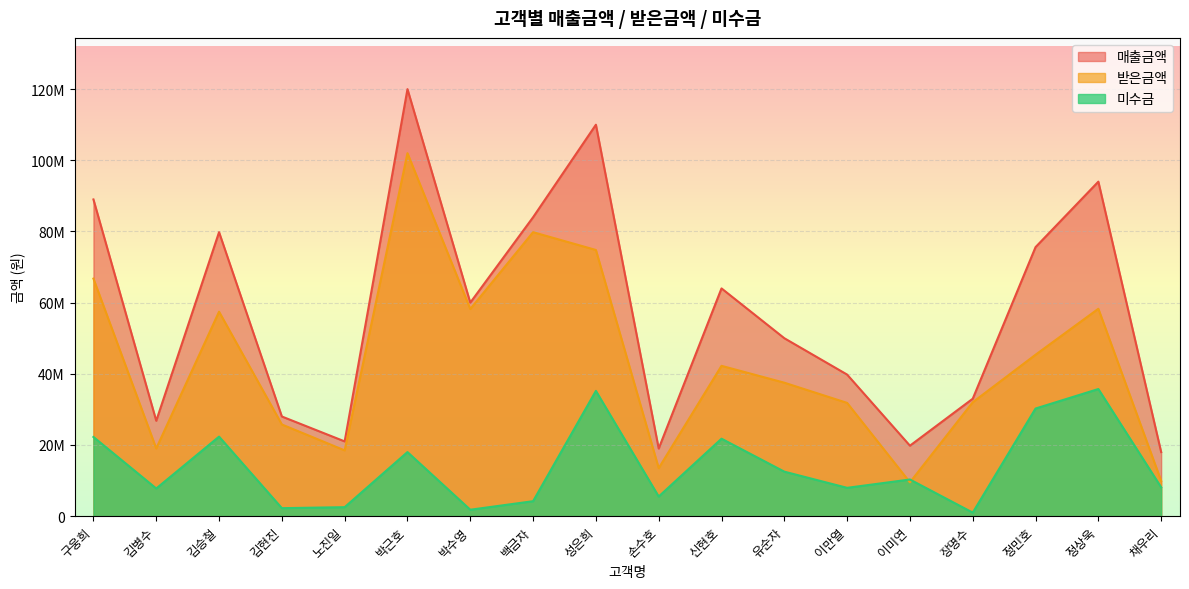

Reading left to right, list all the values displayed in this chart.

매출금액: 89000000	26800000	79800000	28000000	21000000	120000000	60000000	84000000	110000000	19000000	64000000	50000000	39780000	19800000	33000000	75600000	94000000	18000000
받은금액: 66750000	19028000	57456000	25760000	18480000	102000000	58200000	79800000	74800000	13490000	42240000	37500000	31824000	9504000	32010000	45360000	58280000	9900000
미수금: 22250000	7772000	22344000	2240000	2520000	18000000	1800000	4200000	35200000	5510000	21760000	12500000	7956000	10296000	990000	30240000	35720000	8100000